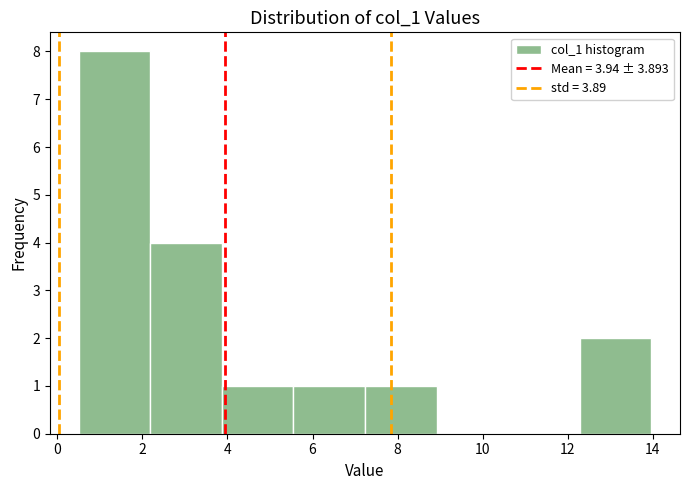

How tall is the bar that spans 2.2 to 3.8 on the x-axis? Neither the bar edges nor the heights are printed on the chart, so give them approximately, as read against the axes.

4